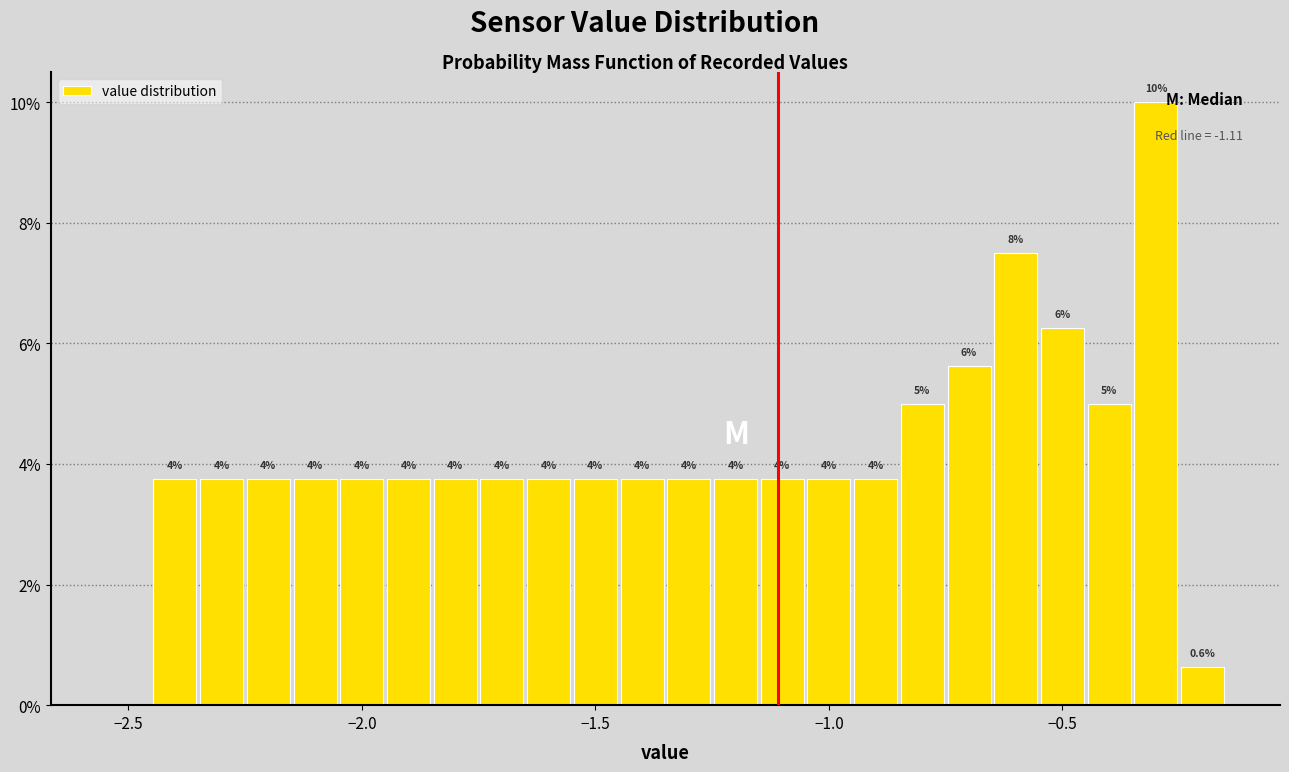

Read against the x-axis, roughly where is the centre of the tallest bar?

-0.30